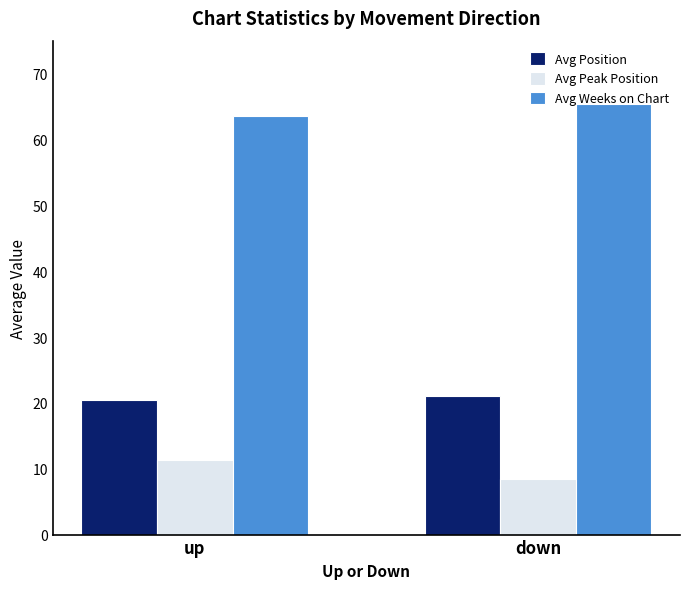

What is the difference between the highest and lowest values at down?

57.0